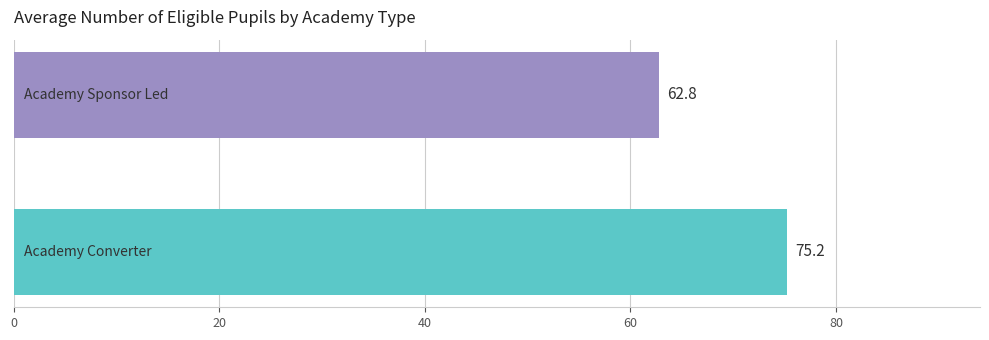

How many values are below 75?

1